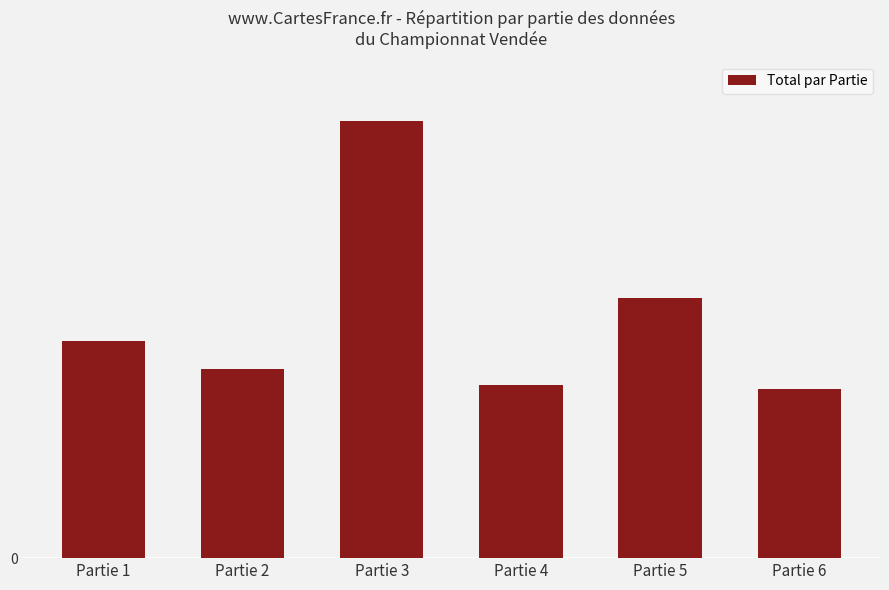

Does the chart contain any negative values?

No